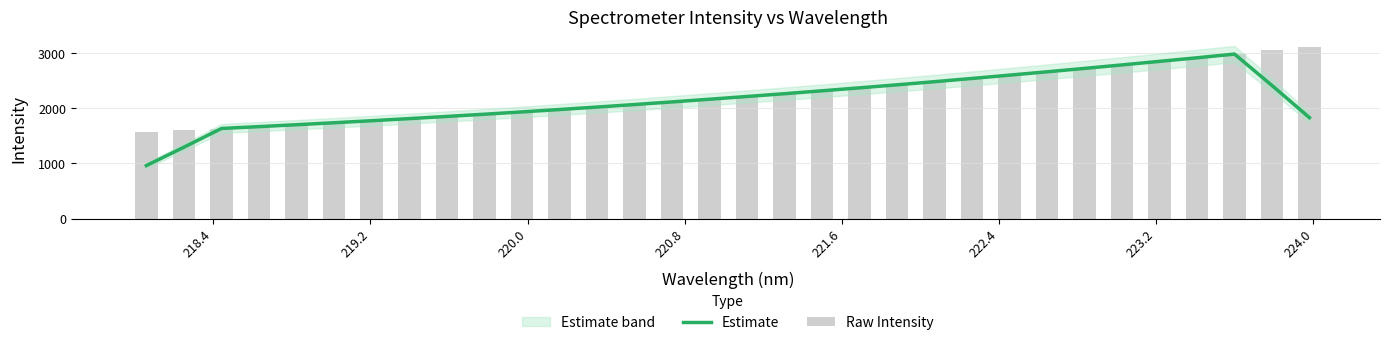

Which series has the largest range (max minus min)?

Estimate